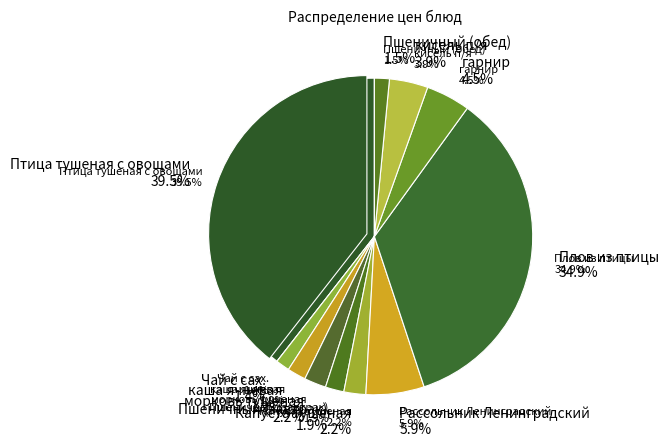

The гарнир slice represents 1% of the pie. True or false?

False